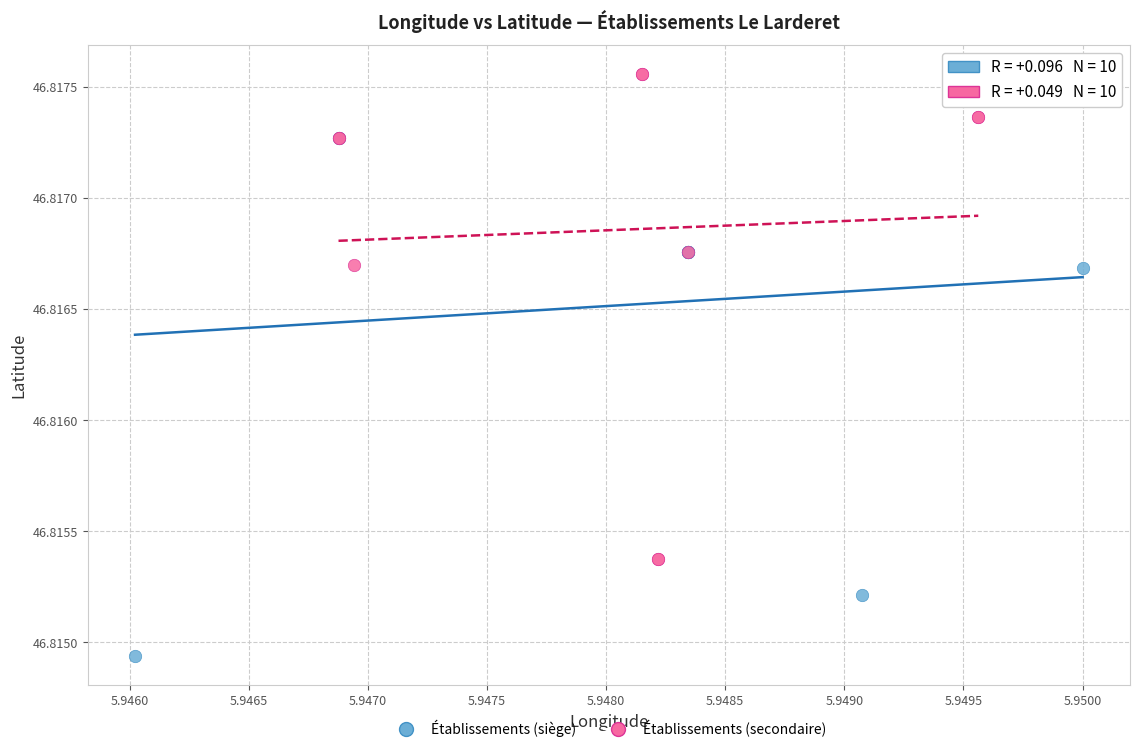

Which series reaches the minimum Y coordinate?

Établissements (siège)